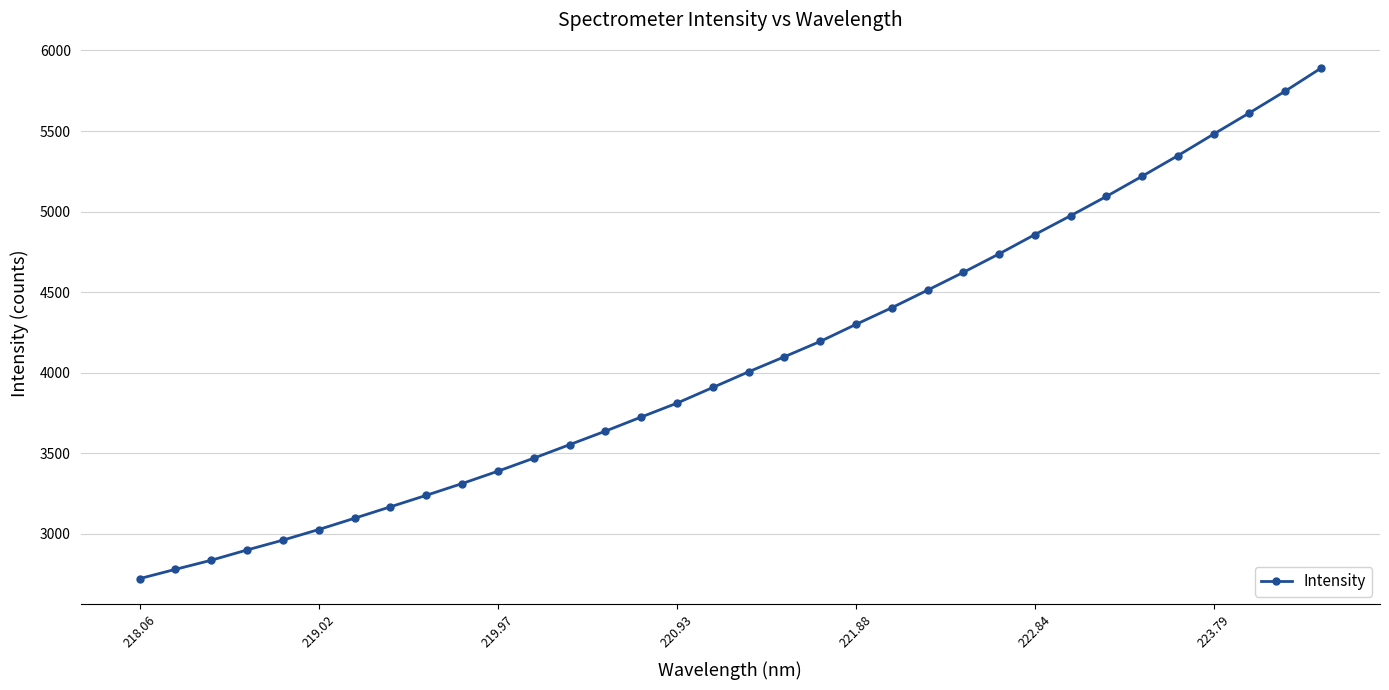

What is the value of the 32nd point from the left?

5612.8